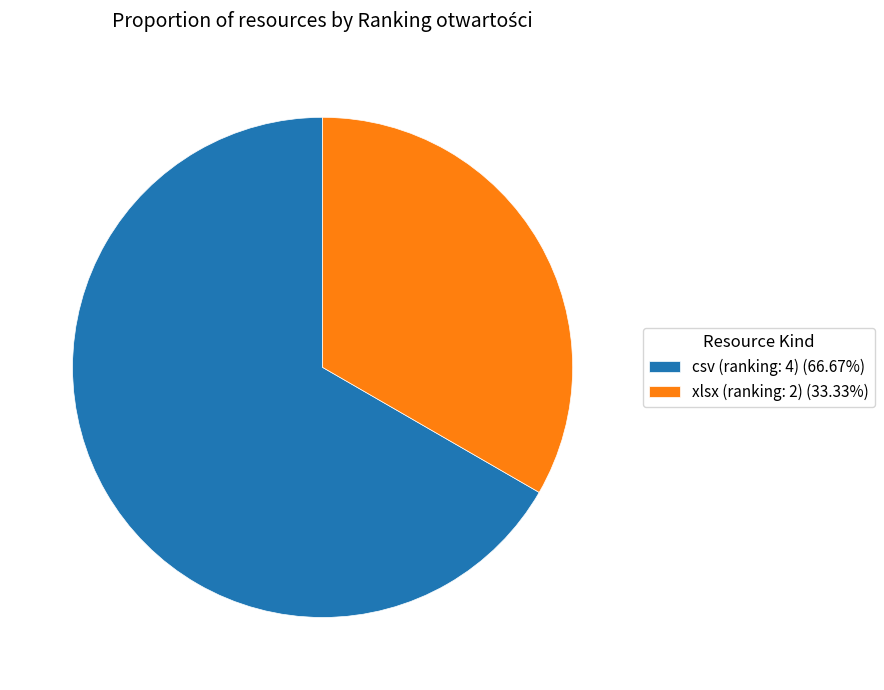

Does any single category account for the majority?

Yes